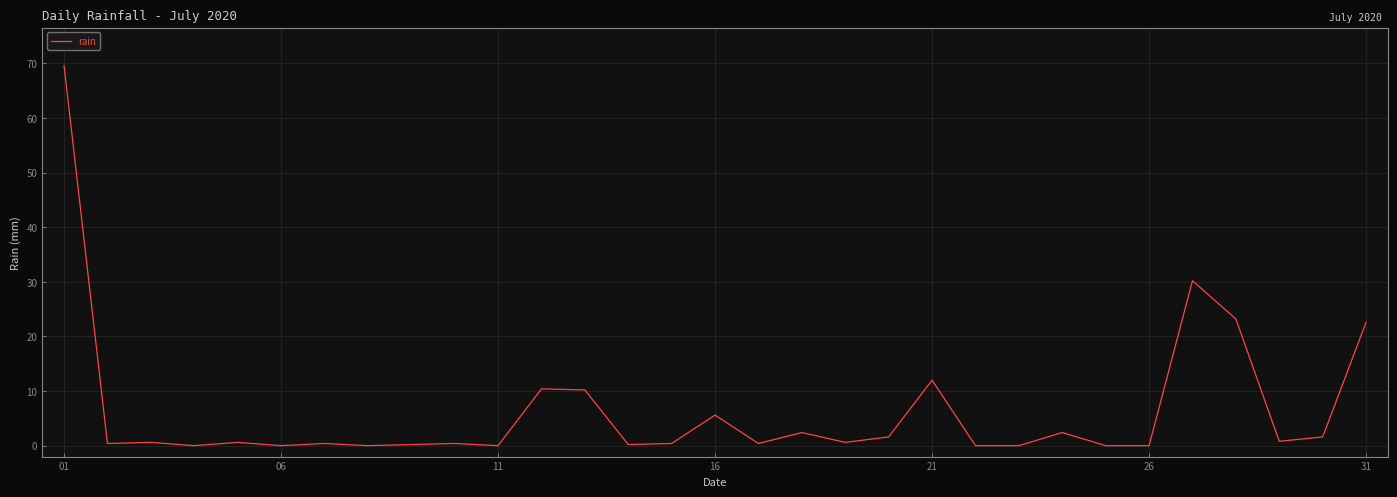

What is the greatest value displayed?

69.6